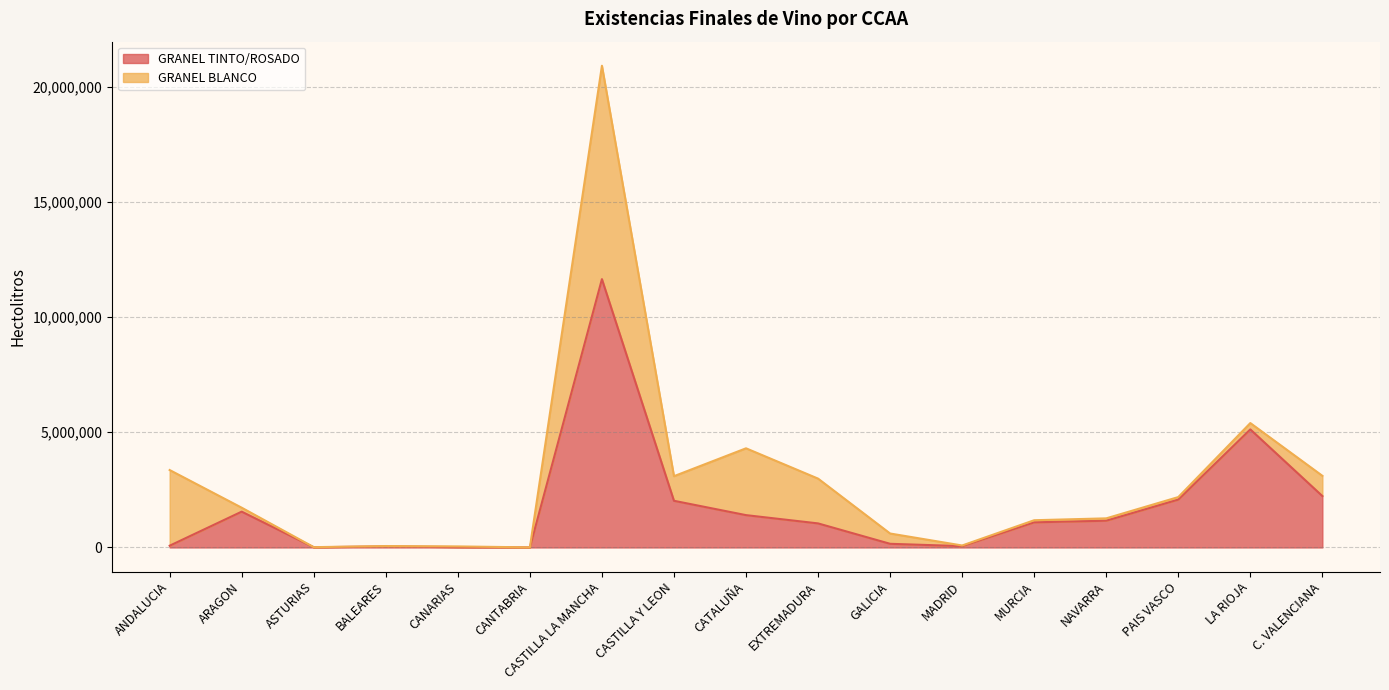

Reading right to left, transcribe all the data shown in this chart.

C. VALENCIANA=2231372	LA RIOJA=5122070	PAIS VASCO=2076394	NAVARRA=1160628	MURCIA=1090230	MADRID=57005	GALICIA=158873	EXTREMADURA=1043799	CATALUÑA=1402758	CASTILLA Y LEON=2025017	CASTILLA LA MANCHA=11642454	CANTABRIA=2518	CANARIAS=16431	BALEARES=45666	ASTURIAS=8811	ARAGON=1553978	ANDALUCIA=76288